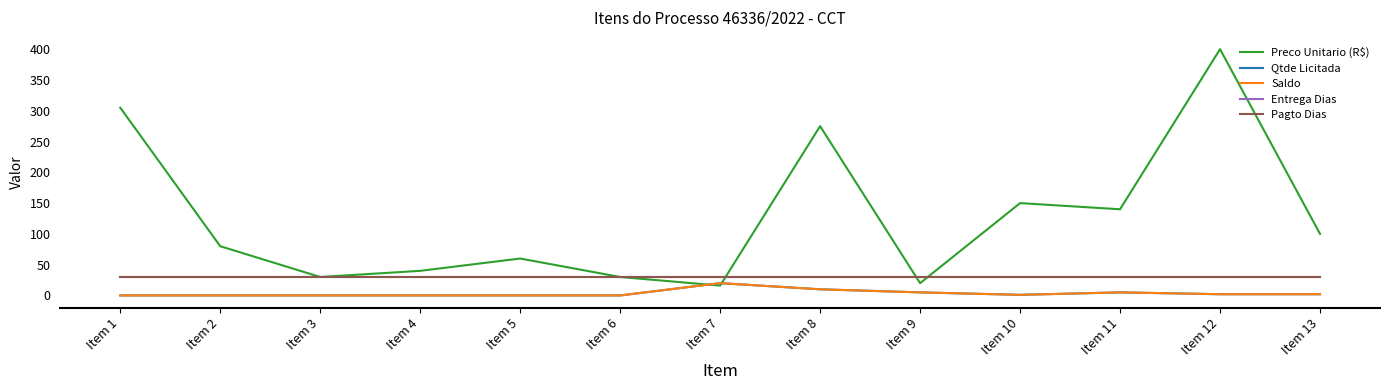

Does the chart display data point markers on the line(s)?

No